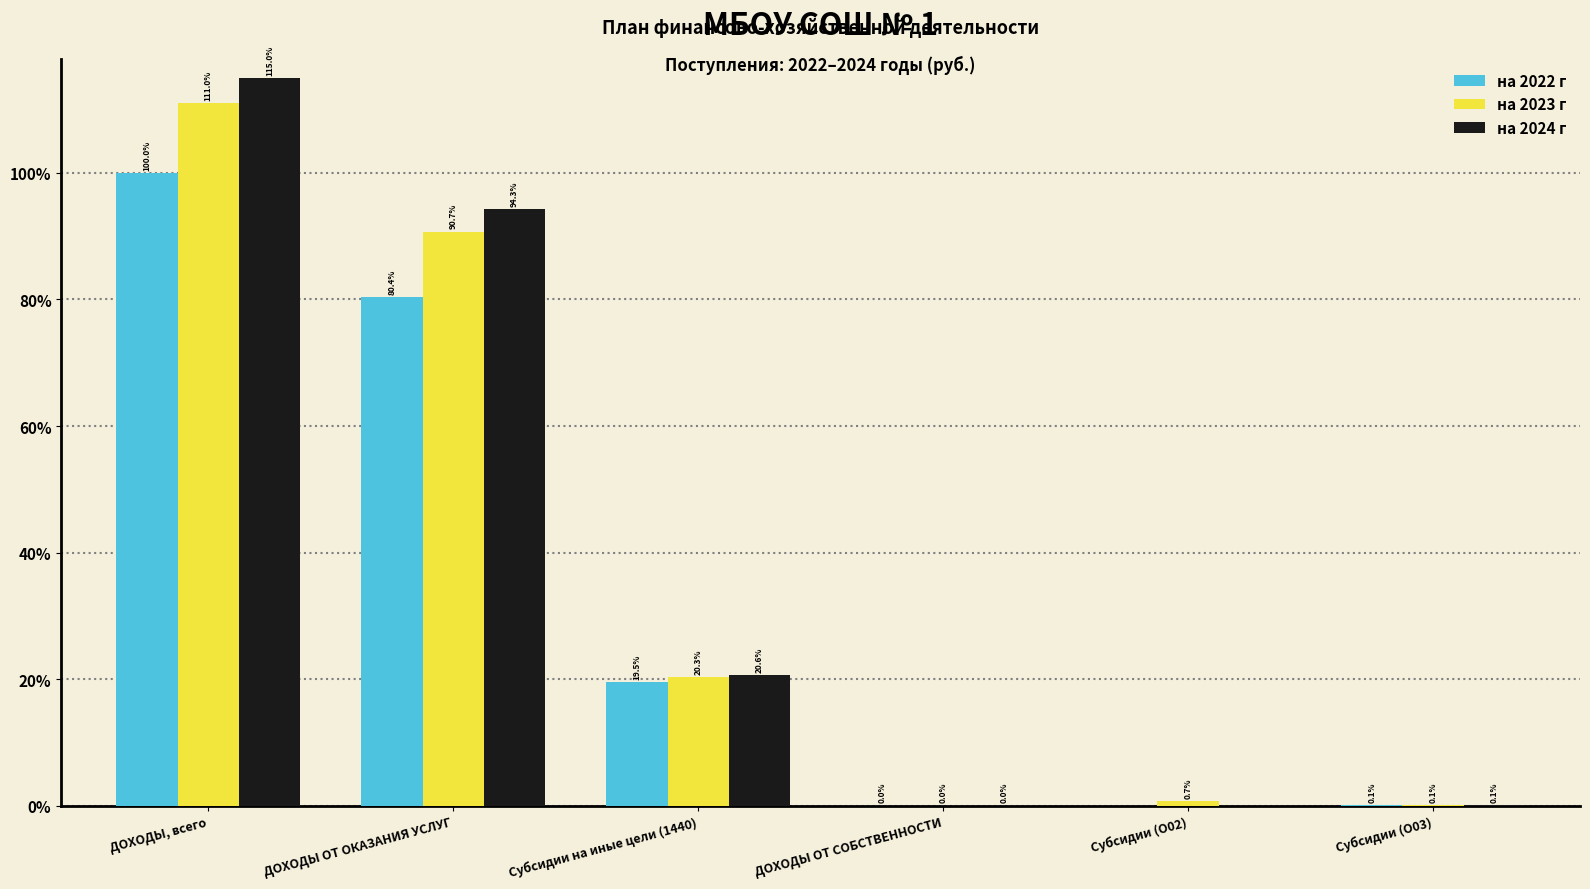

What is the label of the 3rd bar from the right?

ДОХОДЫ ОТ СОБСТВЕННОСТИ